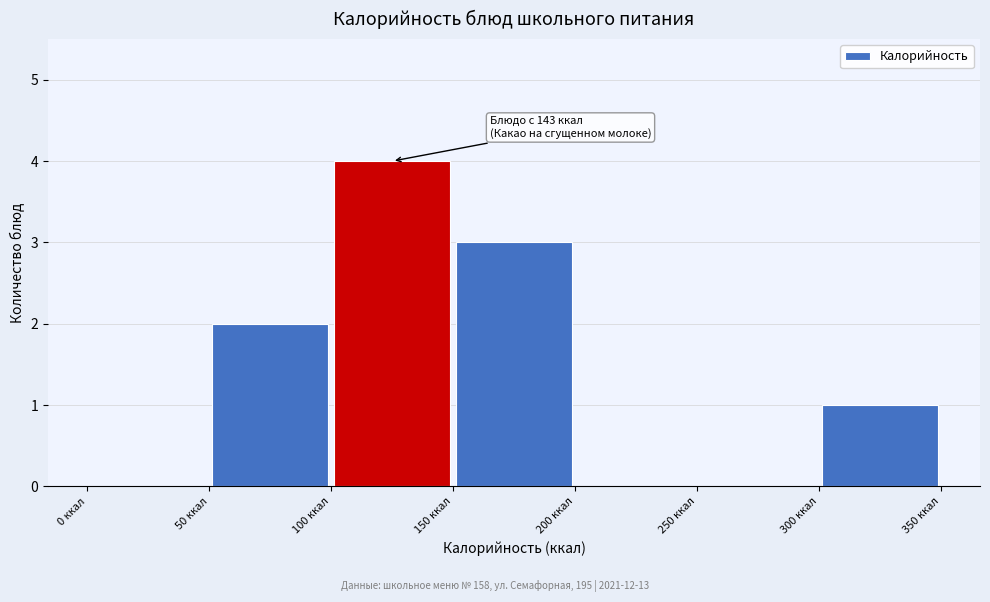

Which range on the x-axis has the tallest bar?

100 to 150